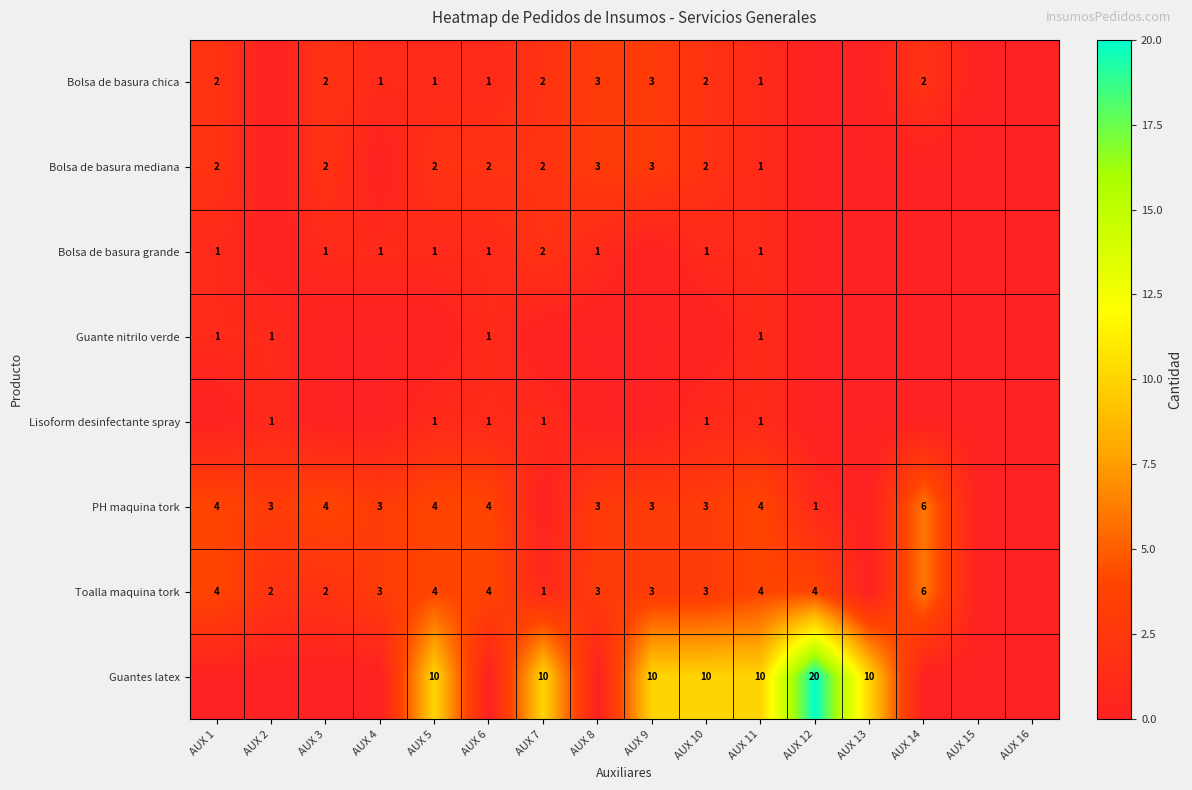

The Bolsa de basura mediana series shows 2 at AUX 1. True or false?

True